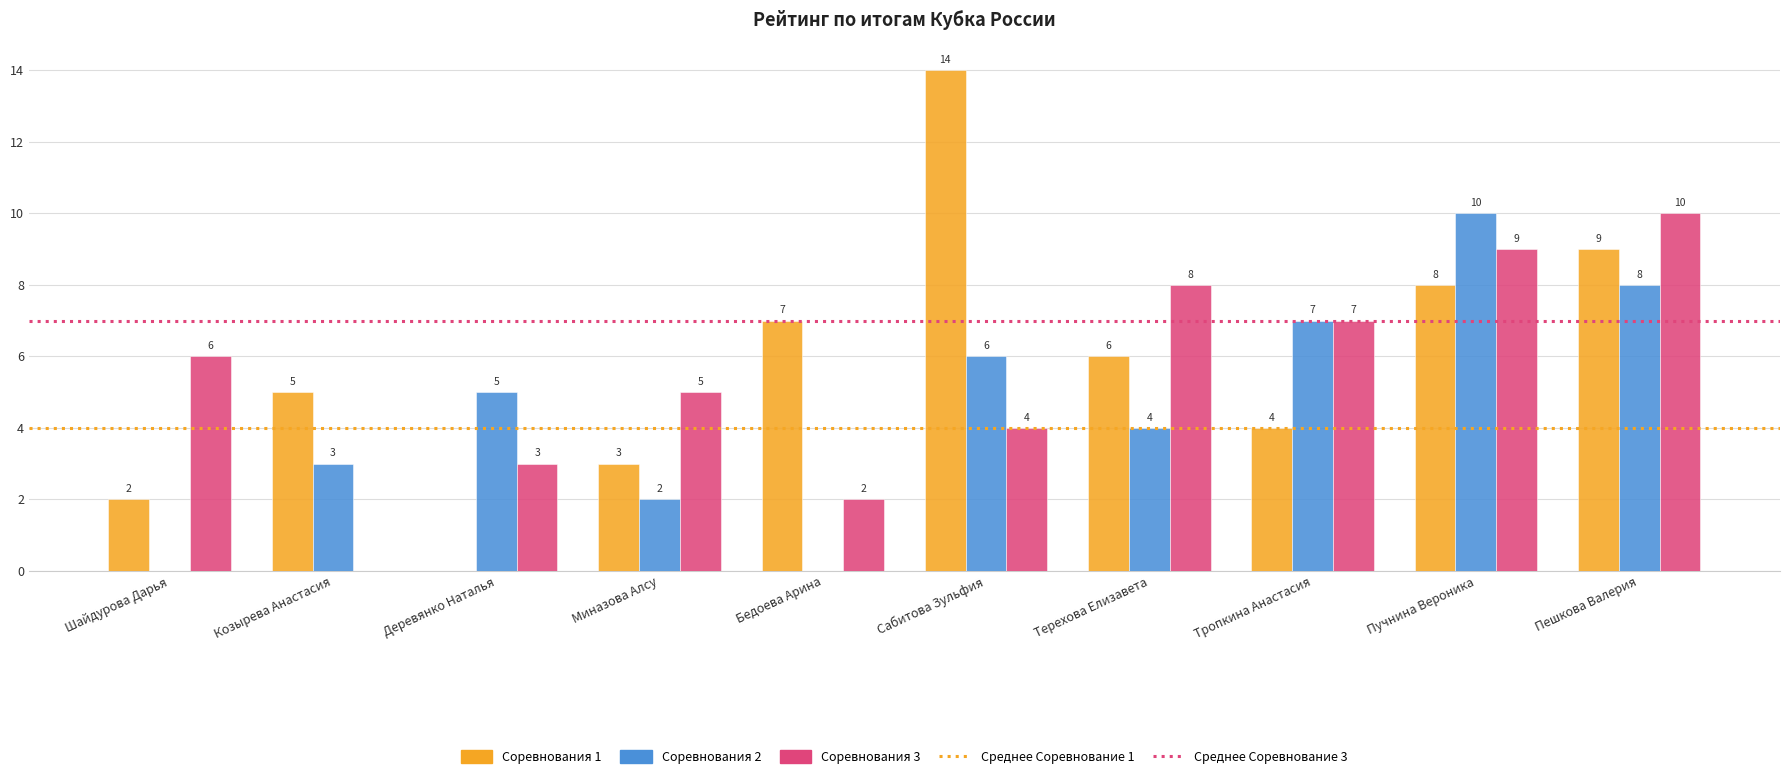

What is the difference between the Соревнования 3 values at Сабитова Зульфия and Козырева Анастасия?

4